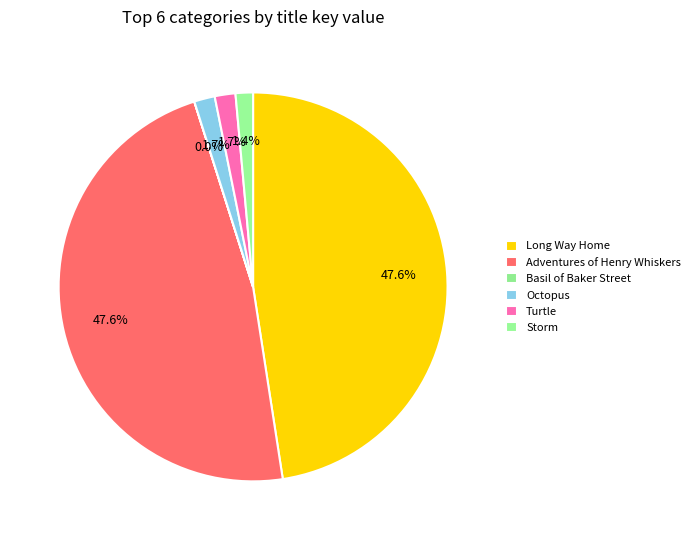

To the nearest percent, what is the average slice percentage?

17%